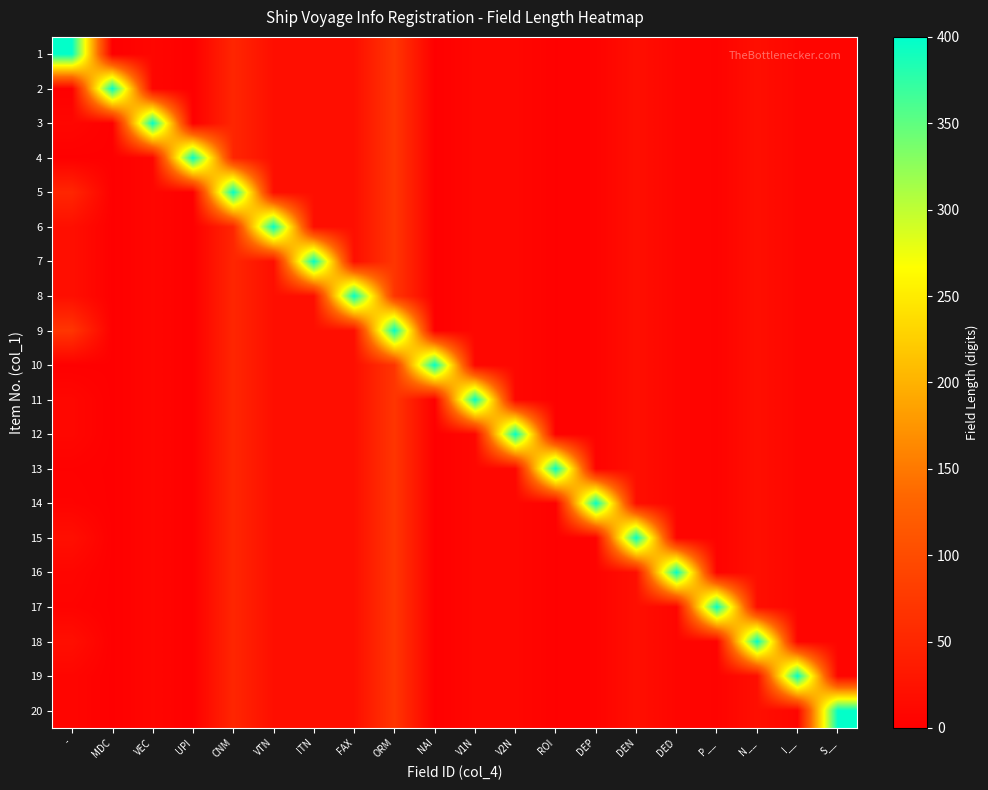

Count the number of categories in the chart.

20